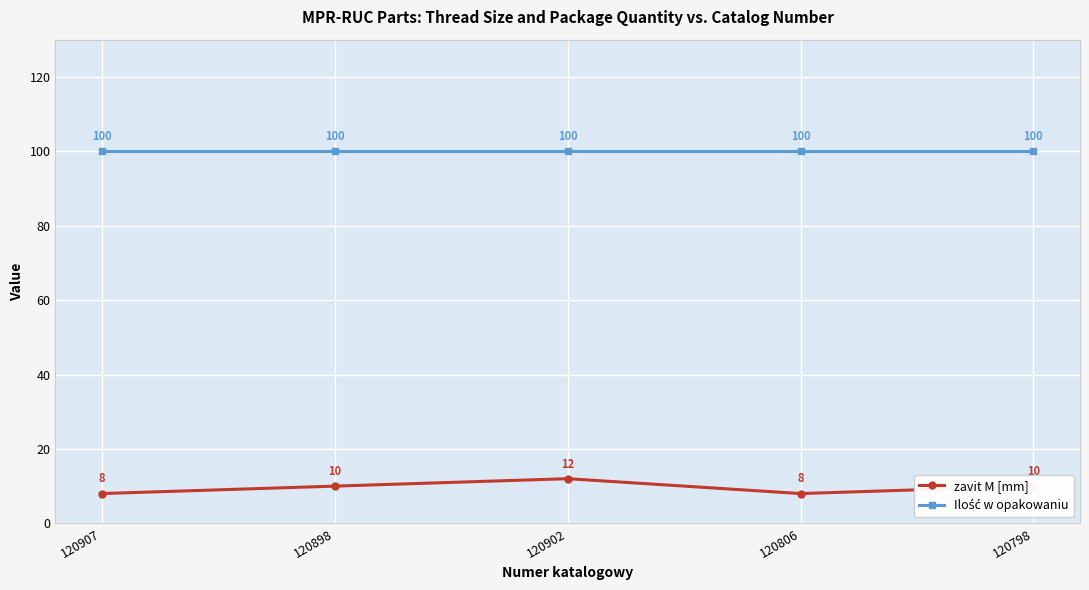

What is the spread (max minus min) of values at 120898?

90